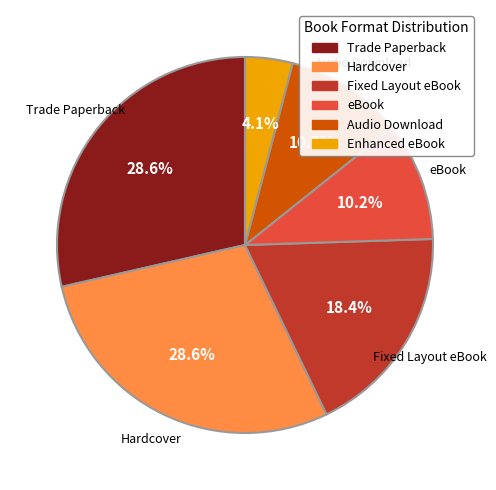

Approximately how many times larger is the value at eBook compared to Audio Download?

1.0